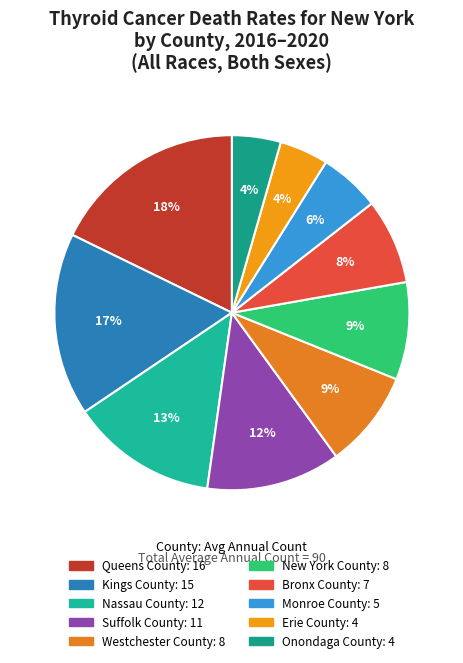

Is Queens County the majority of the pie?

No